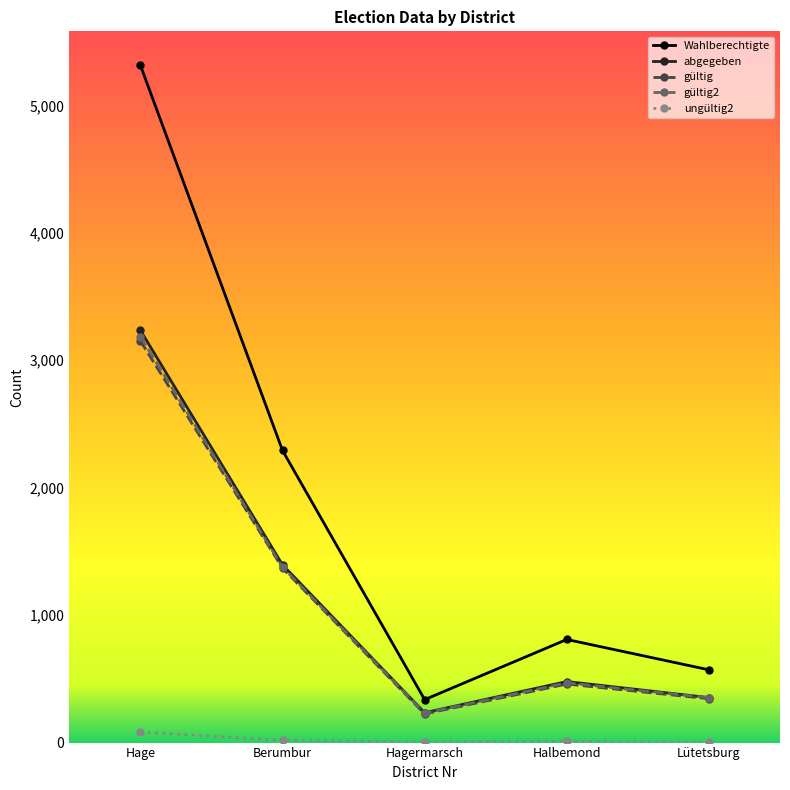

Which category has the lowest value in the gültig series?

Hagermarsch